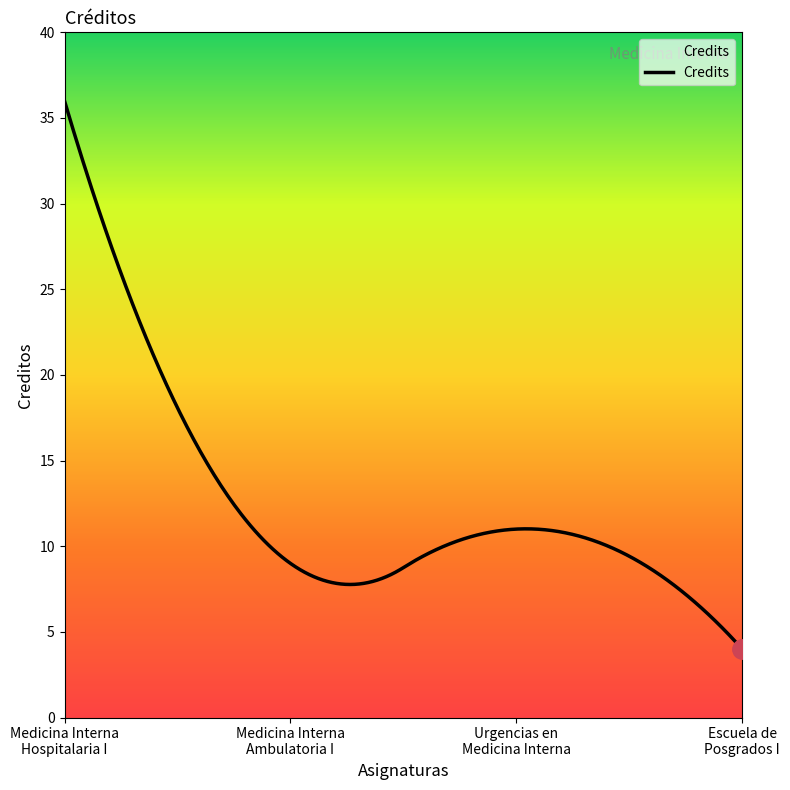

What is the difference between the maximum and minimum values?

32.0